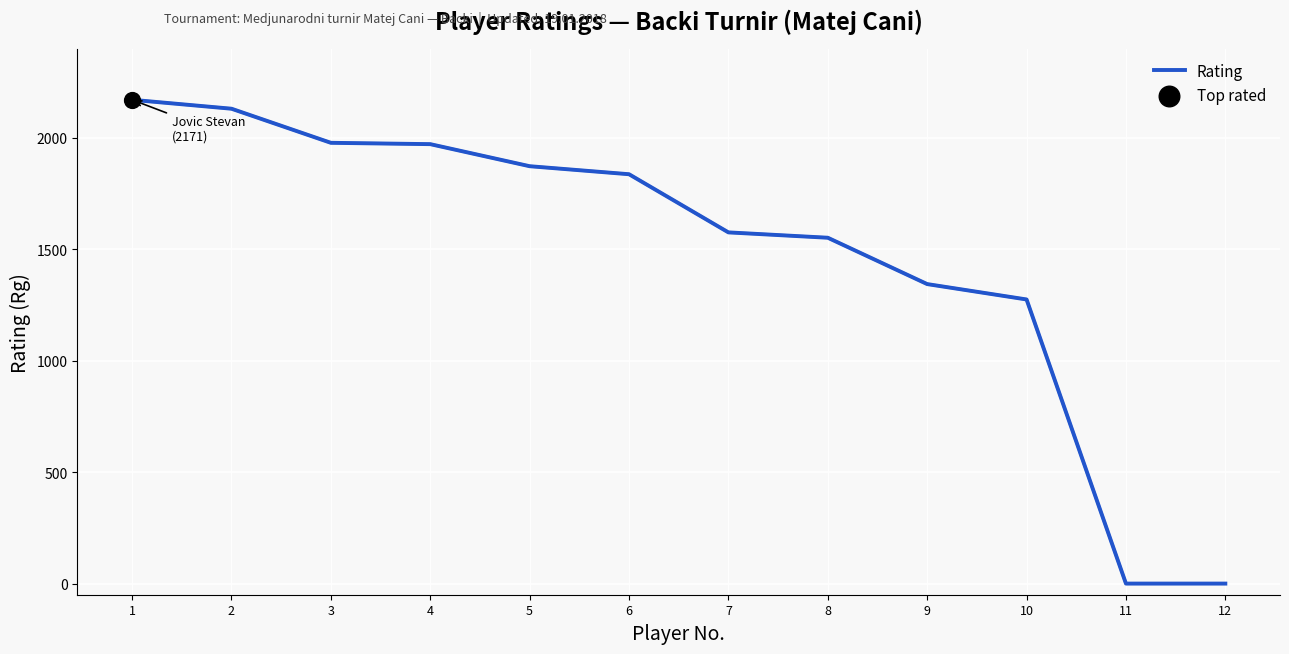

Which has a higher value, 10 or 9?

9